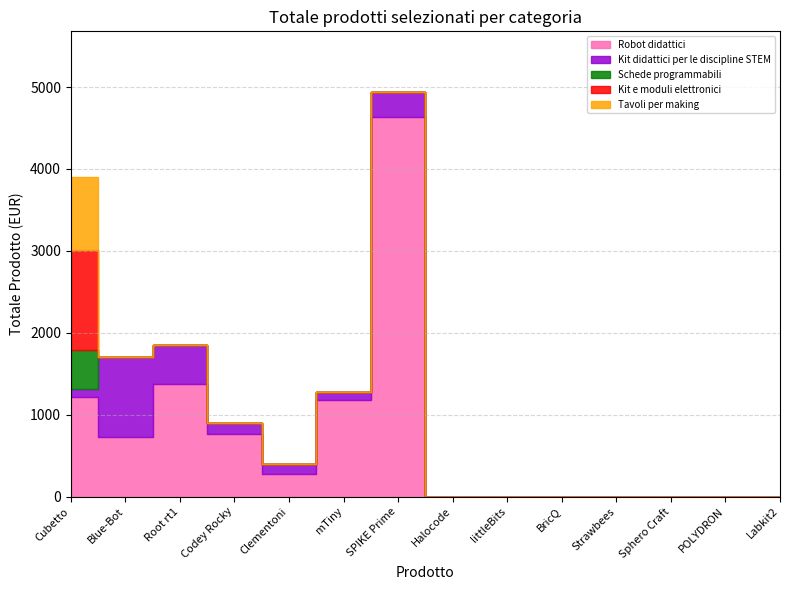

True or false: Robot didattici and Kit didattici per le discipline STEM intersect in this chart.

True